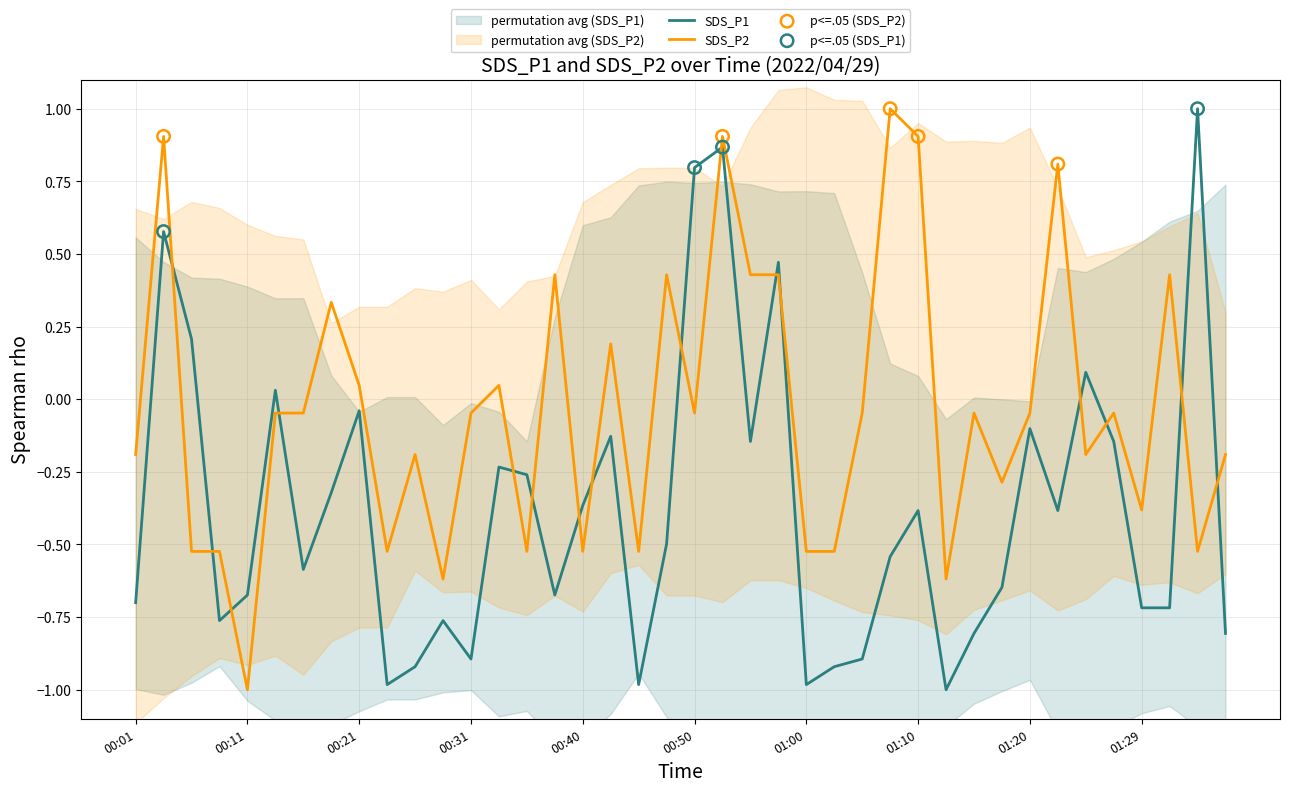

Which series has the largest Y range (max minus min)?

SDS_P1